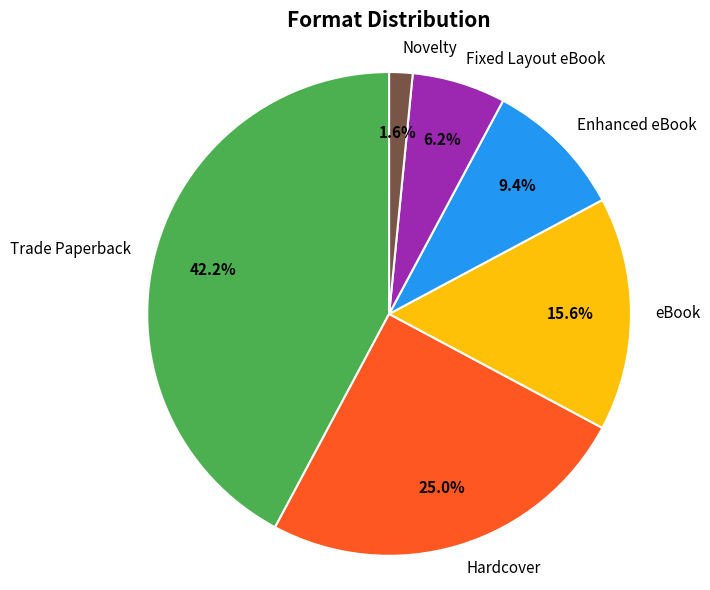

To the nearest percent, what is the difference between the Enhanced eBook and Novelty slice percentages?

8%